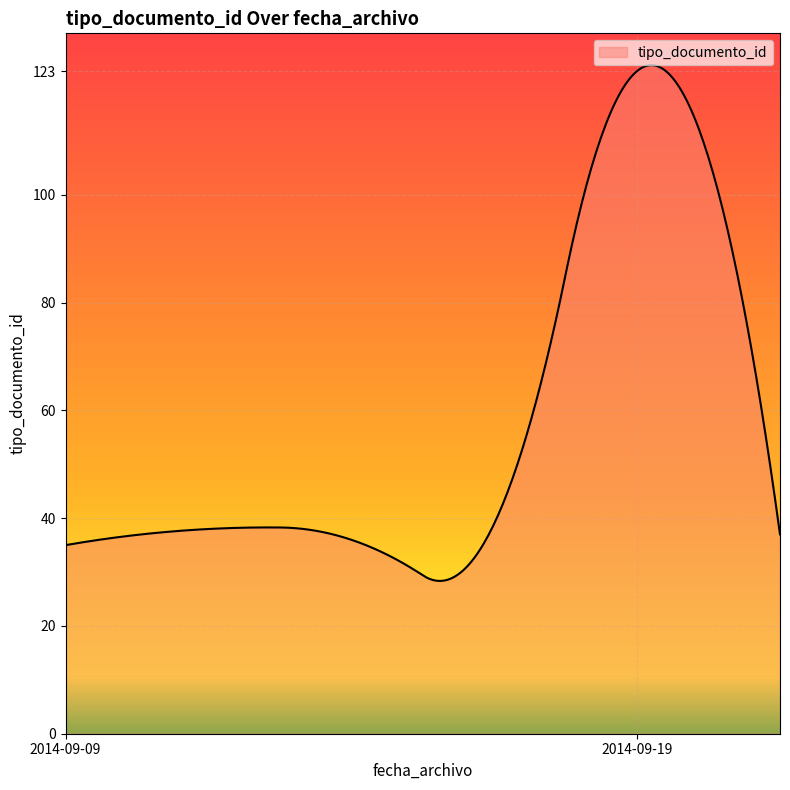

What is the difference between the maximum and minimum values?

95.7